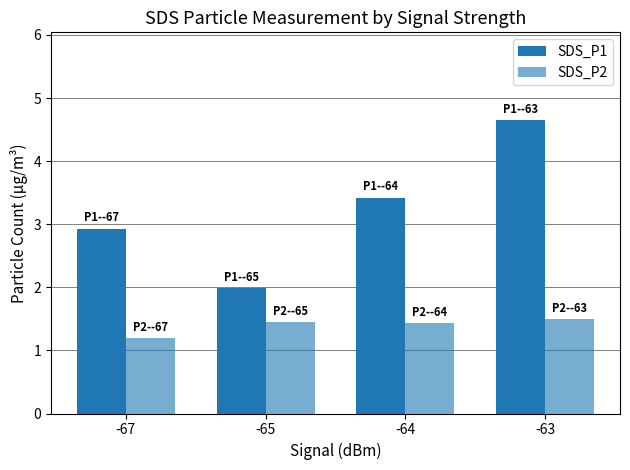

What is the highest value of the SDS_P2 series?

1.5